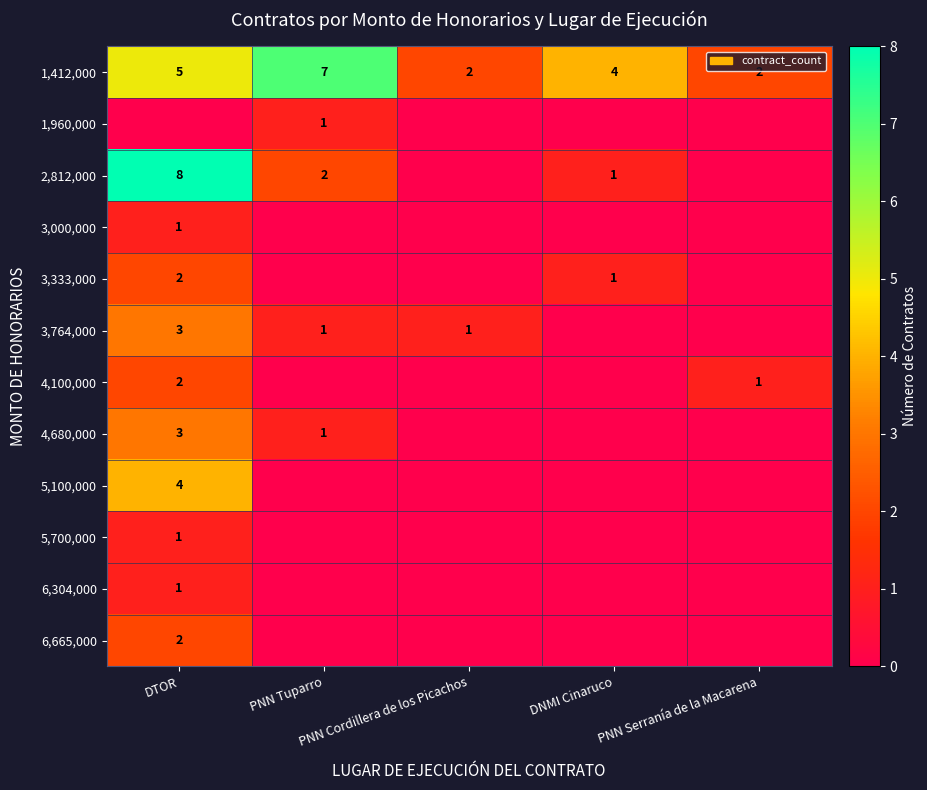

How many values in the 1,412,000 series are below 4?

2